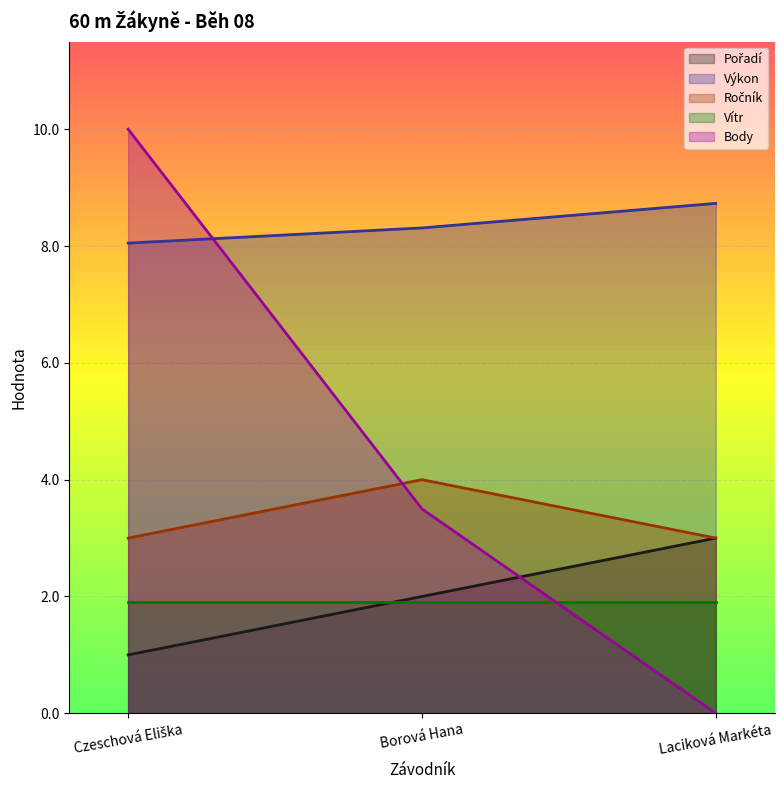

What is the maximum value for Vítr?

1.9